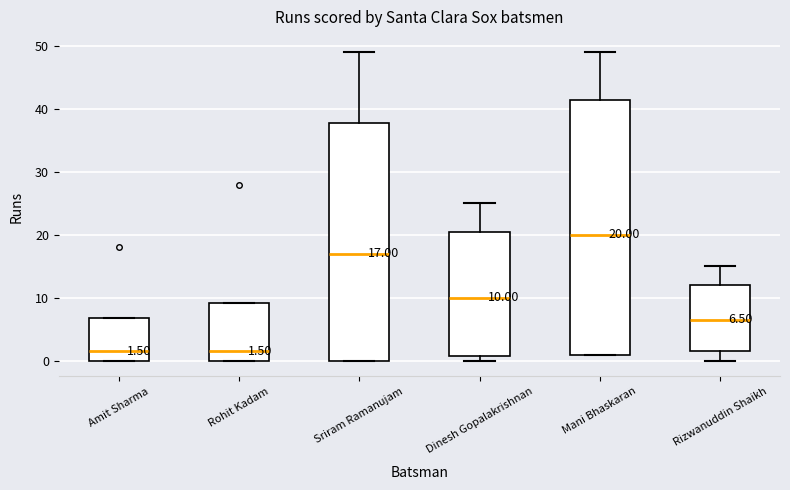

Comparing the boxes themselves (not the whiskers), which one is the tallest?

Mani Bhaskaran